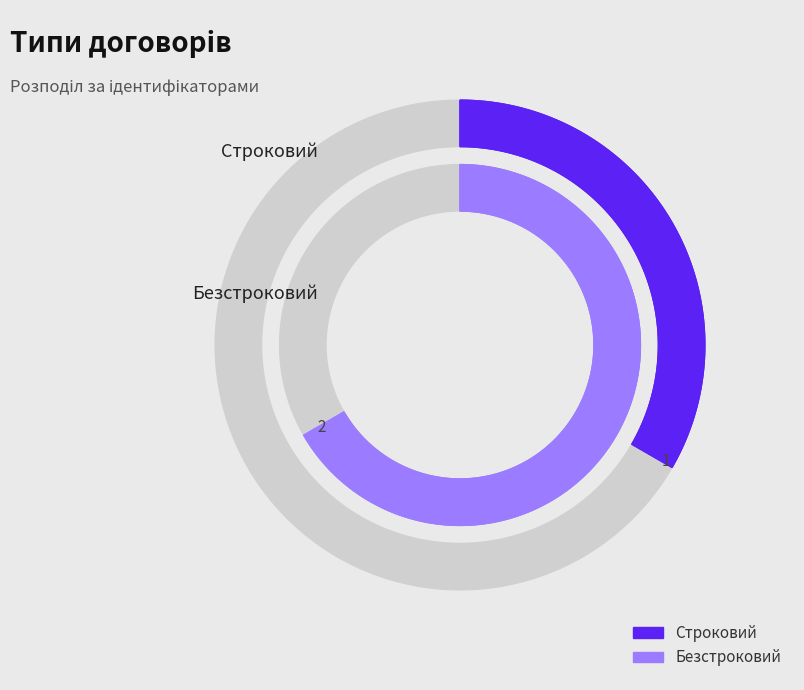

Is the sum of Строковий and Безстроковий greater than half?

Yes